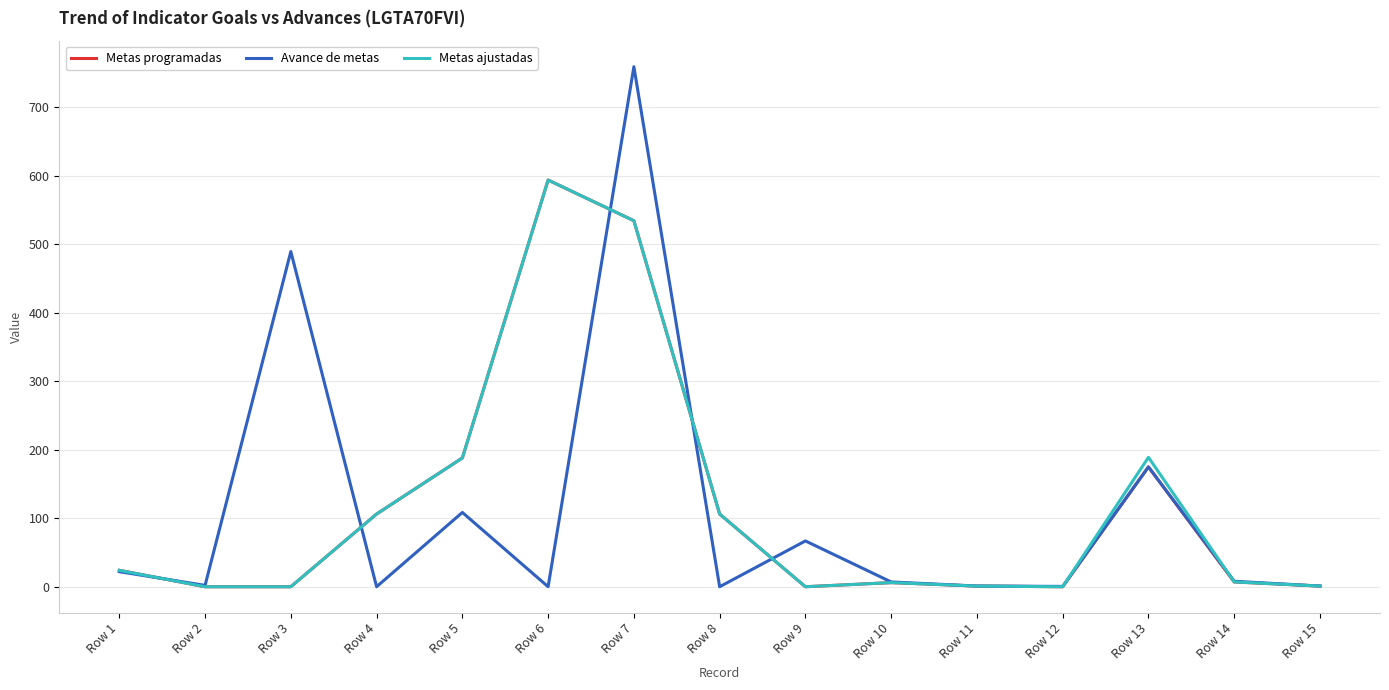

The value of Avance de metas at Row 8 is 0.0. True or false?

True